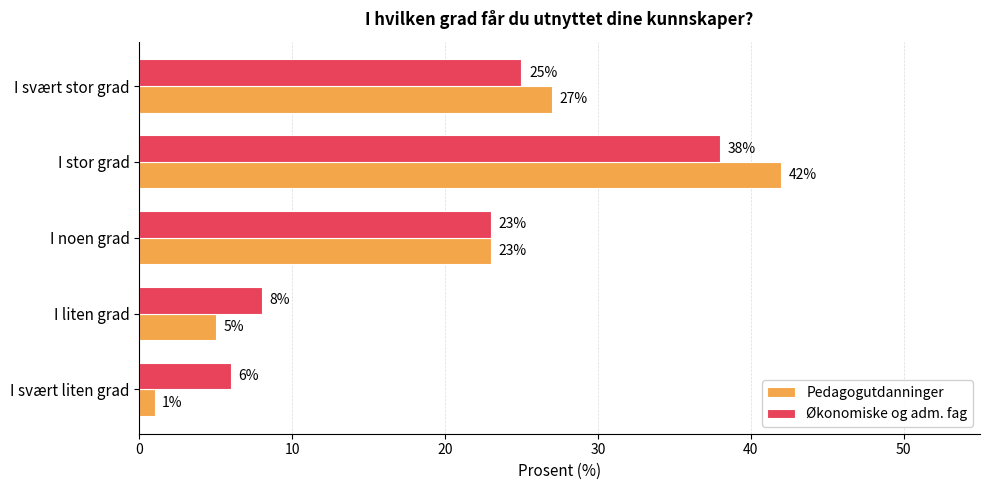

Which series has the largest total across all categories?

Økonomiske og adm. fag